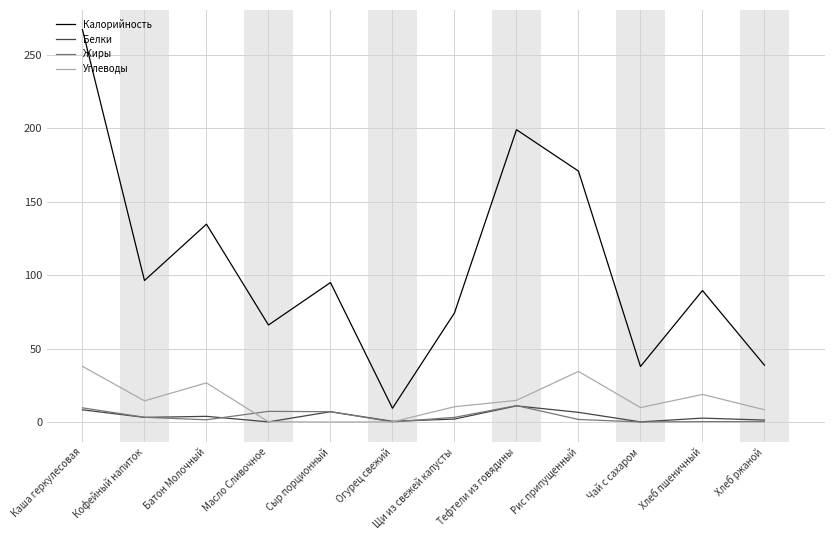

Which series has the largest total across all categories?

Калорийность